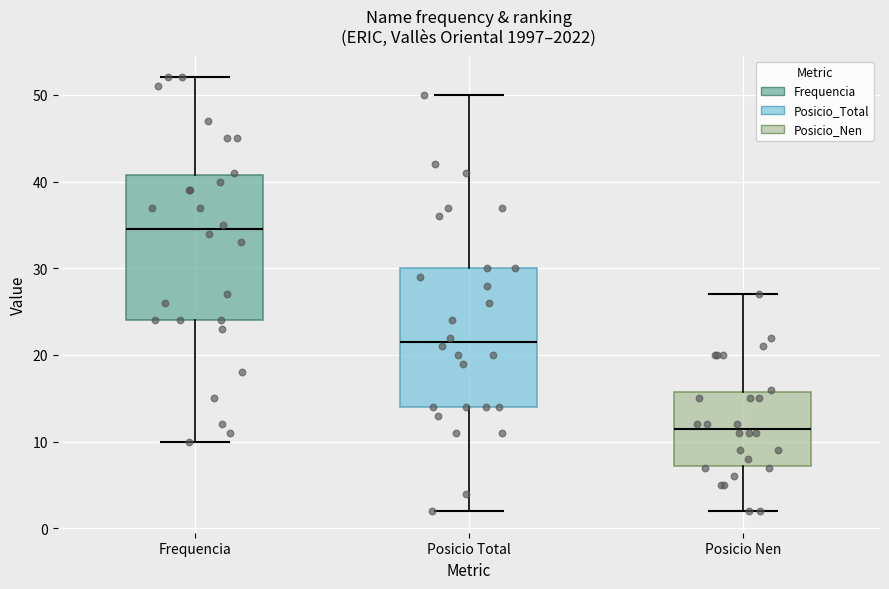

Which box's median line is the lowest?

Posicio Nen